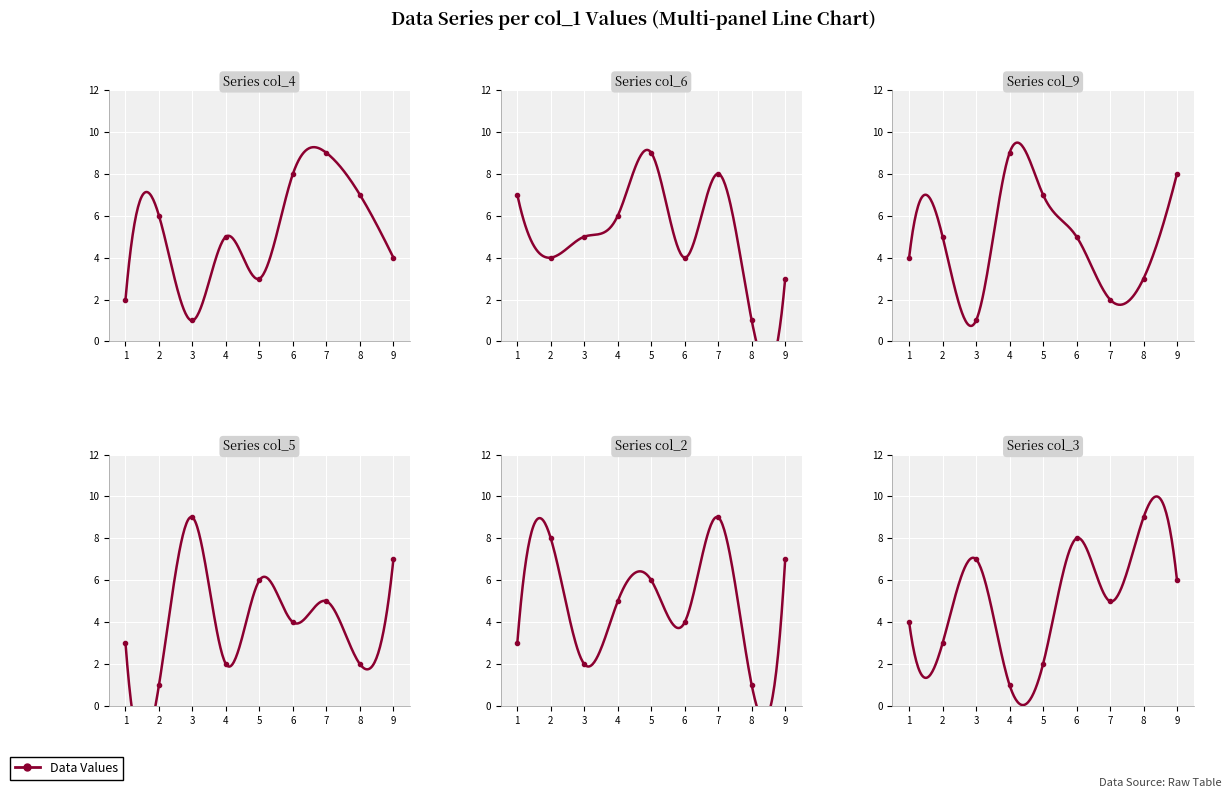

Which label corresponds to the largest value in the chart?

8